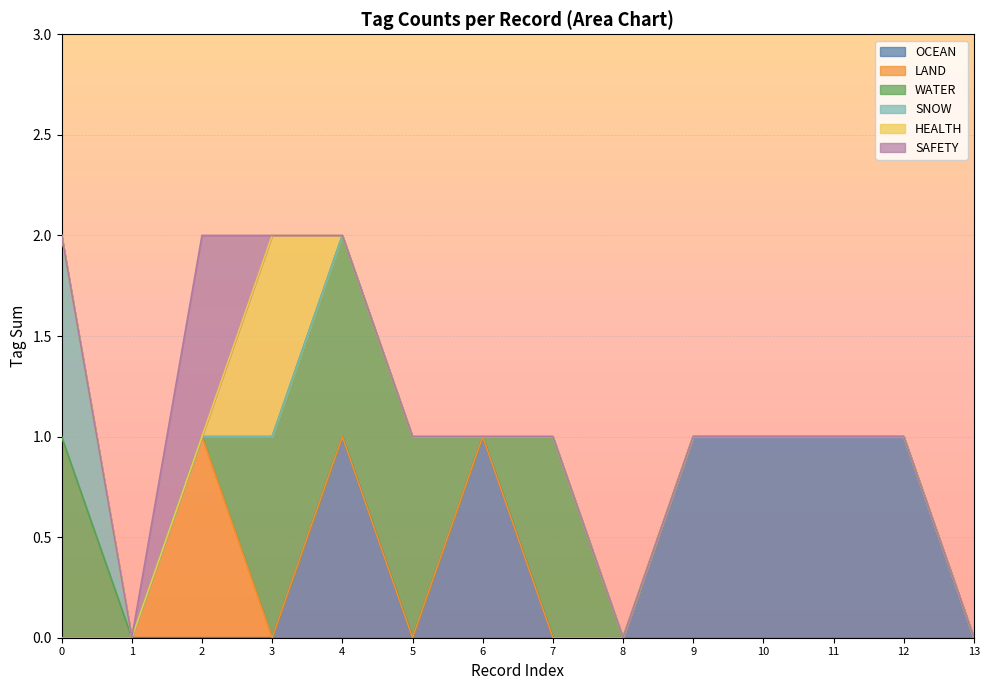

The SAFETY series shows 1 at 0. True or false?

False